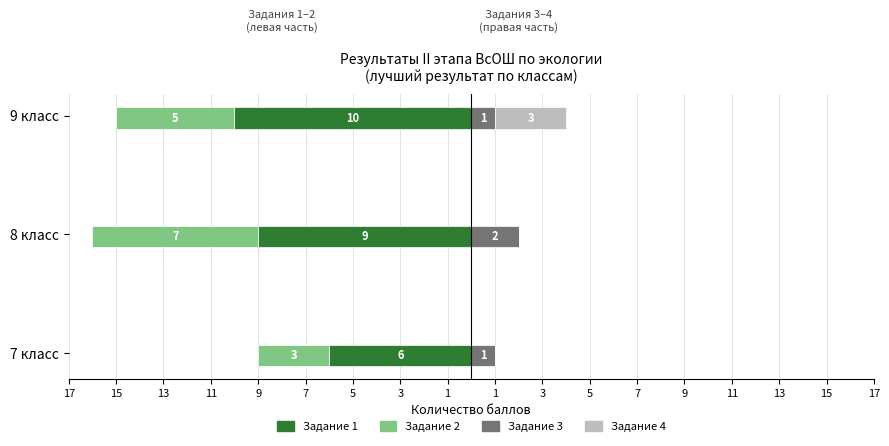

Count the number of data series in this chart.

4